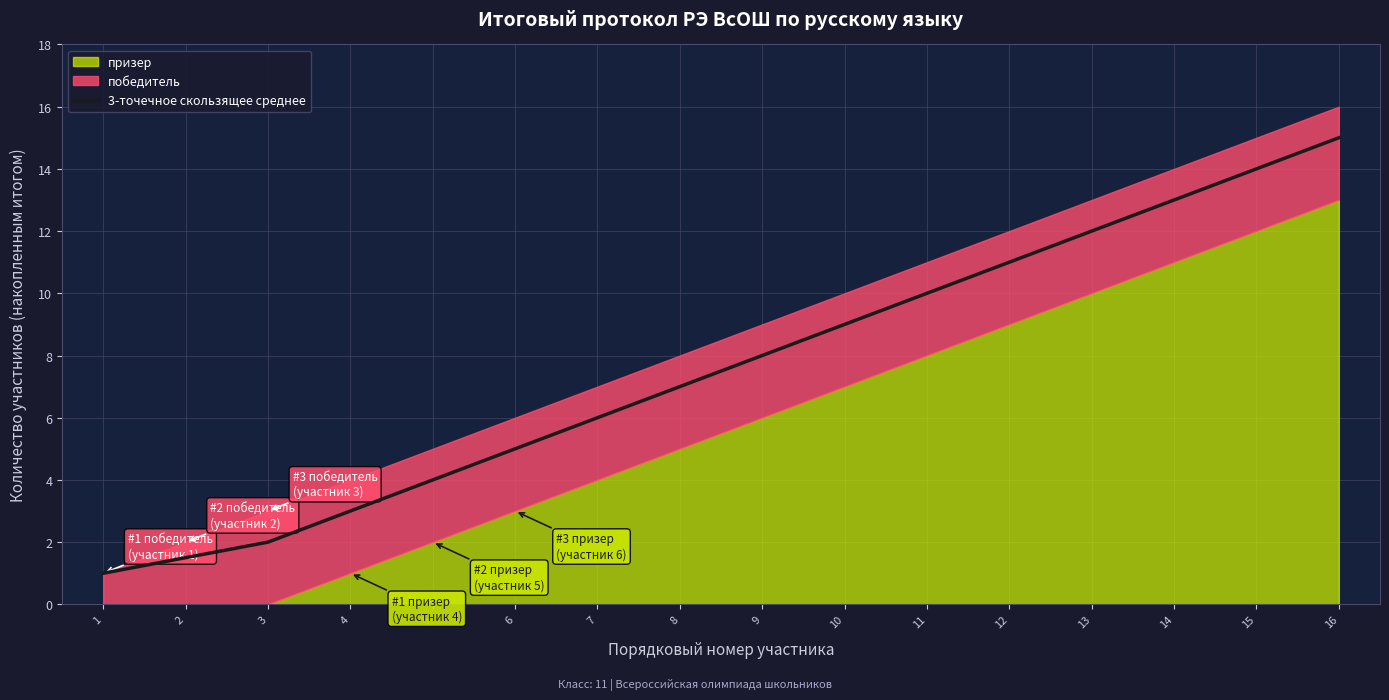

Reading left to right, transcribe all the data shown in this chart.

1=1.0	2=1.5	3=2.0	4=3.0	5=4.0	6=5.0	7=6.0	8=7.0	9=8.0	10=9.0	11=10.0	12=11.0	13=12.0	14=13.0	15=14.0	16=15.0